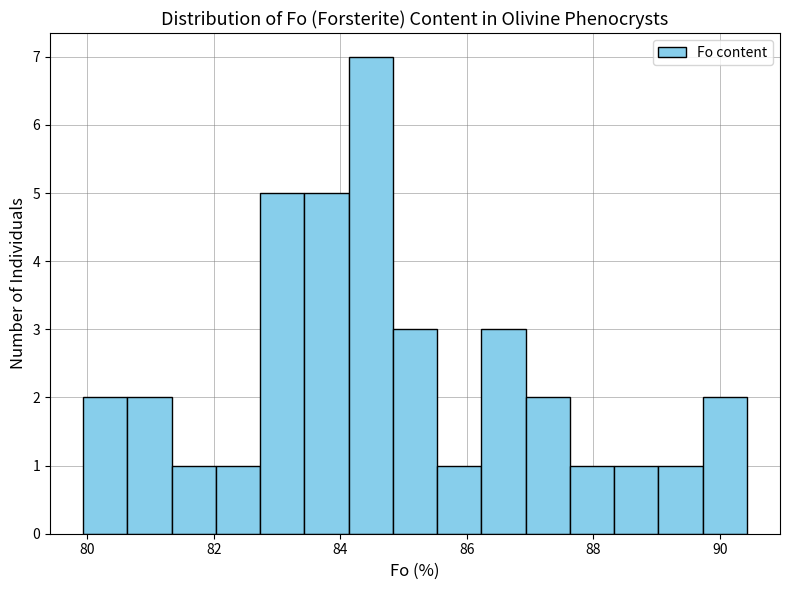

Read against the x-axis, roughly where is the centre of the tallest bar?

84.4